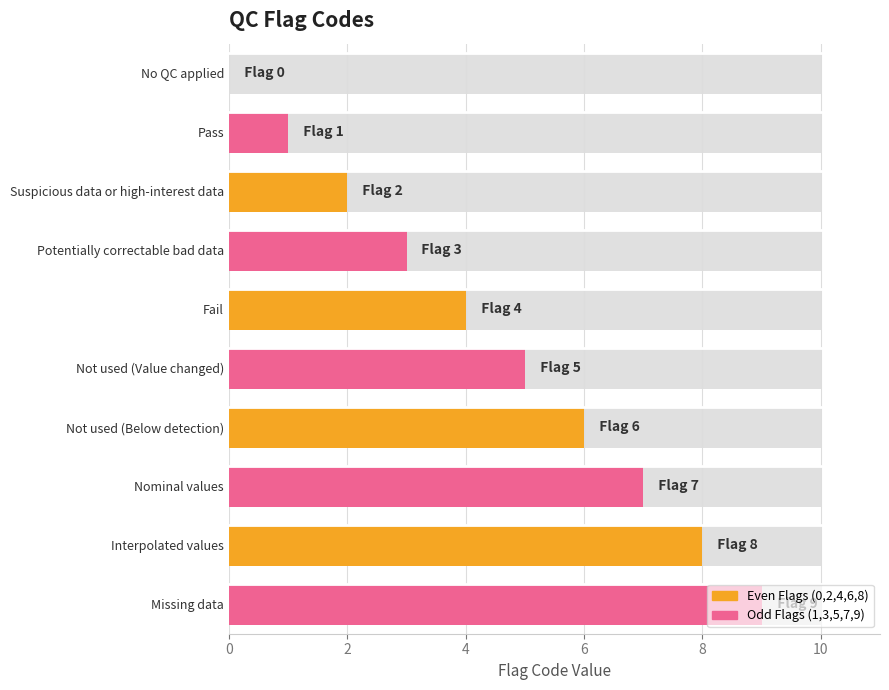

What is the difference between the maximum and minimum values?

9